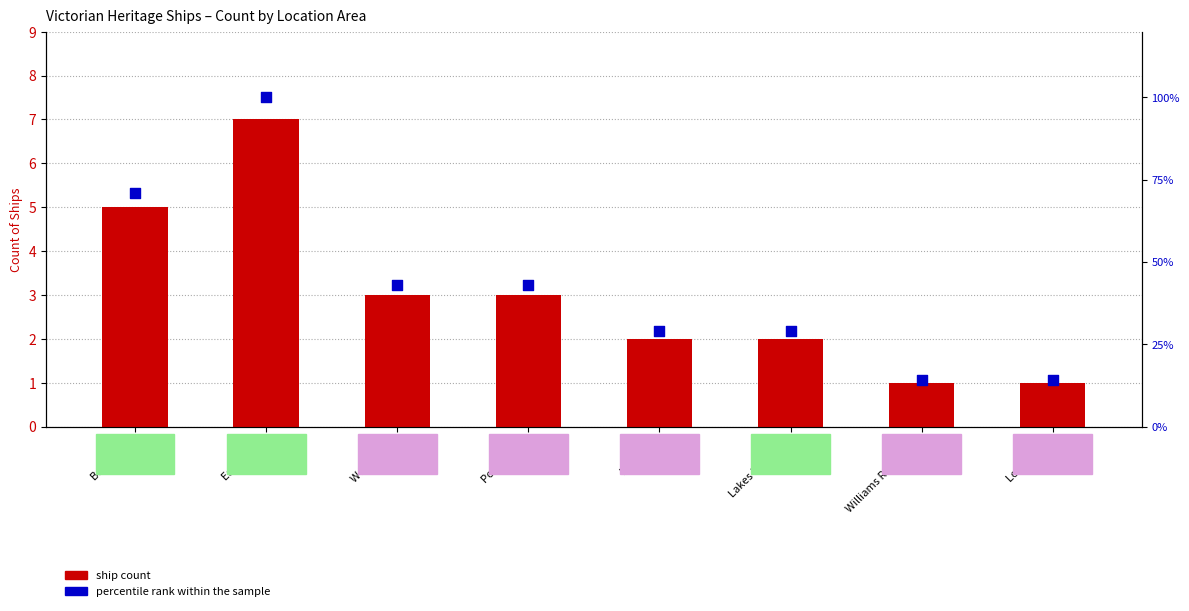

At how many categories does at least one series exceed 98?

1